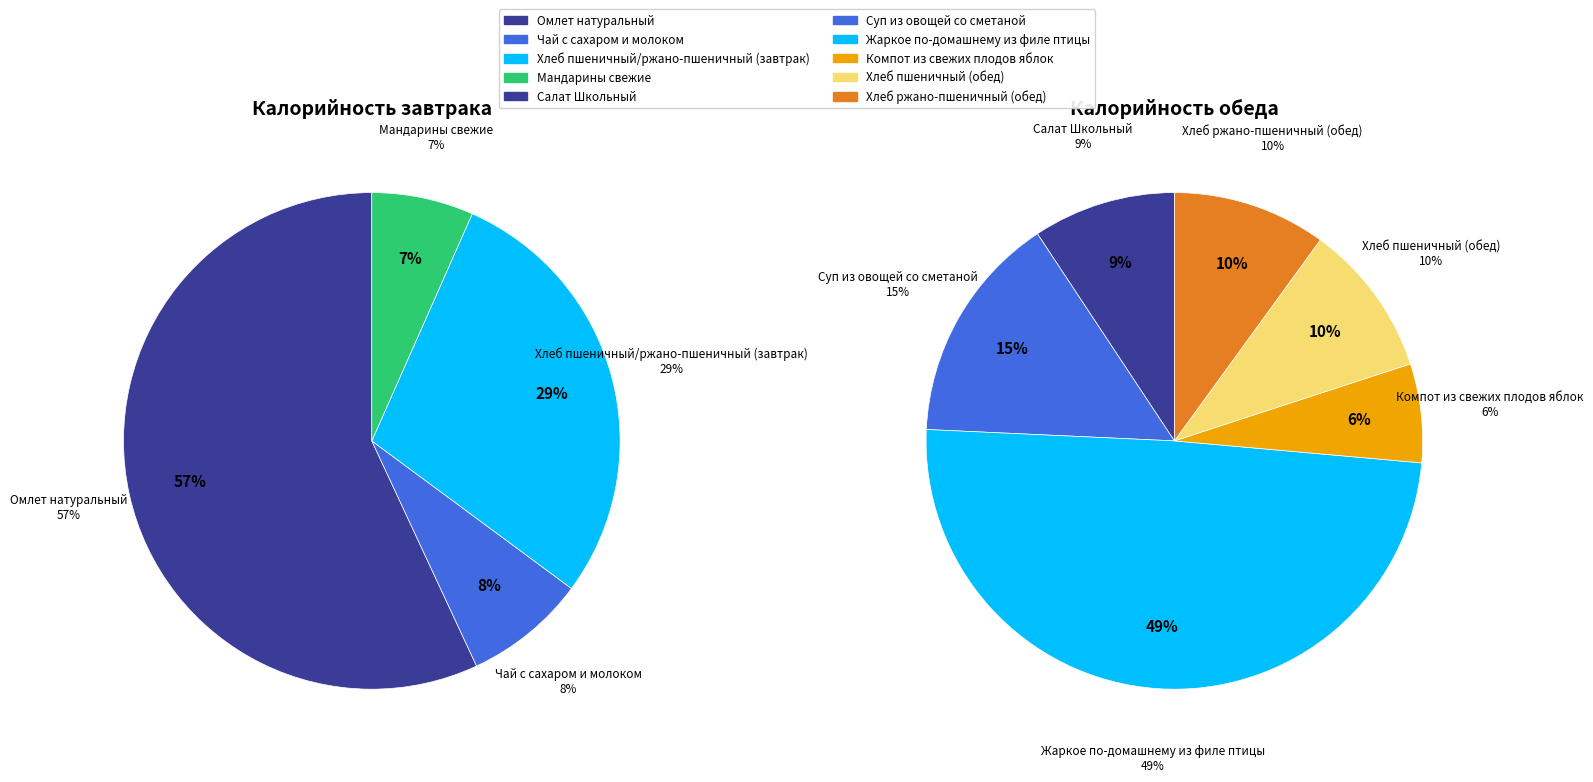

Rank the categories by value from highest to lowest.

Жаркое по-домашнему из филе птицы, Омлет натуральный, Хлеб пшеничный/ржано-пшеничный (завтрак), Суп из овощей со сметаной, Хлеб ржано-пшеничный (обед), Хлеб пшеничный (обед), Салат Школьный, Компот из свежих плодов яблок, Чай с сахаром и молоком, Мандарины свежие